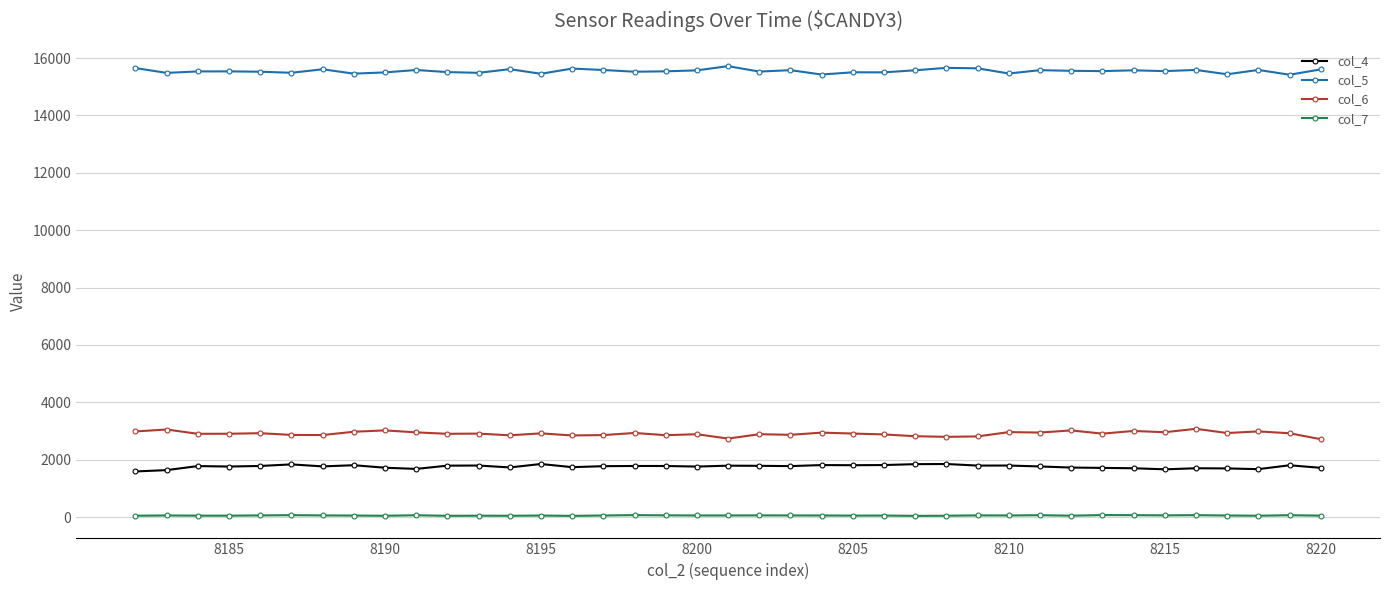

What is the maximum value shown in the chart?

15717